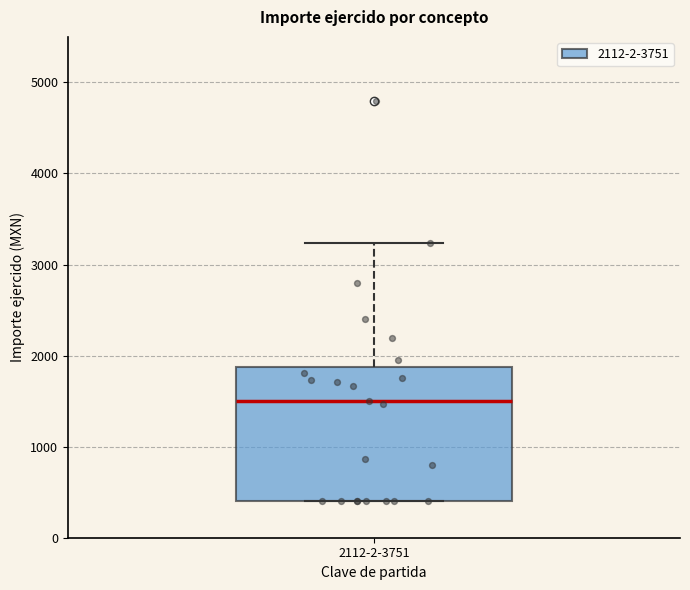

Read this box plot against the y-axis: the position of the median line, the range covered by the box, and the ends of both whiskers. The values are not printed on the chart, so give them approximately, as read against the axis.

median 1500, box 400 to 1900, whiskers 400 to 3200